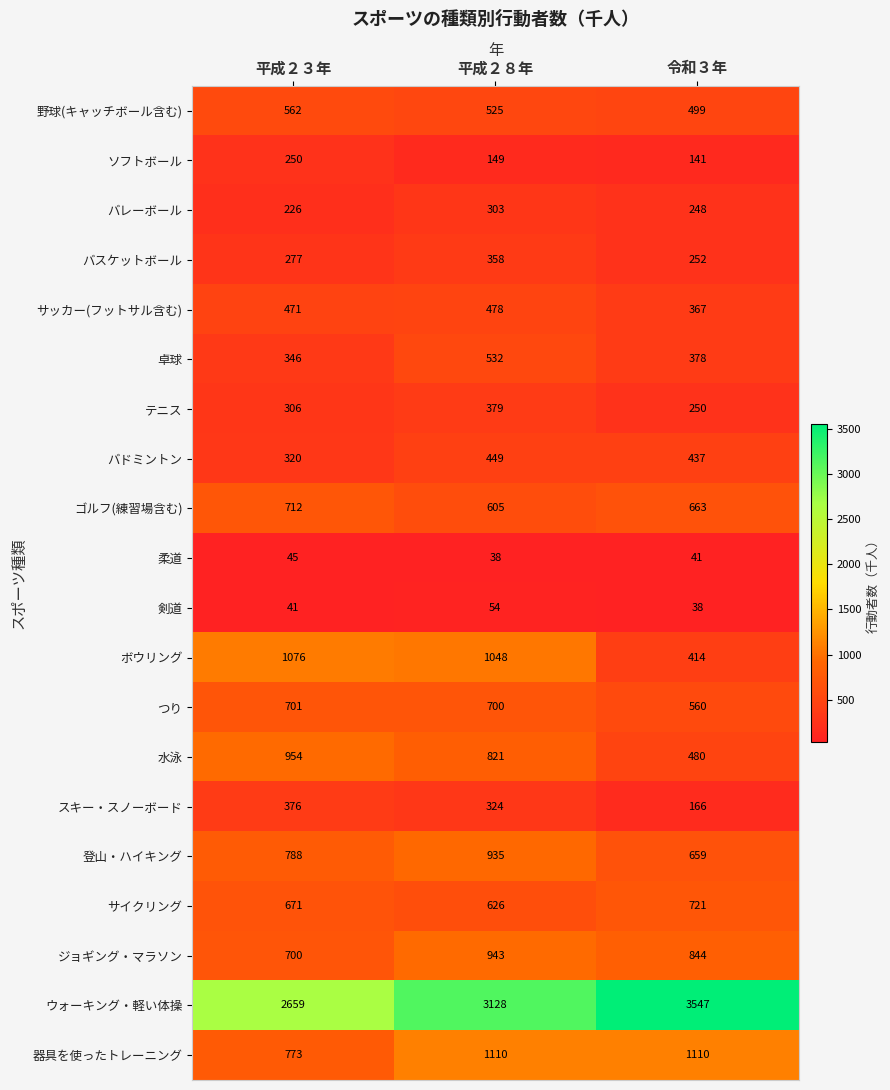

Which series has the largest range (max minus min)?

ウォーキング・軽い体操